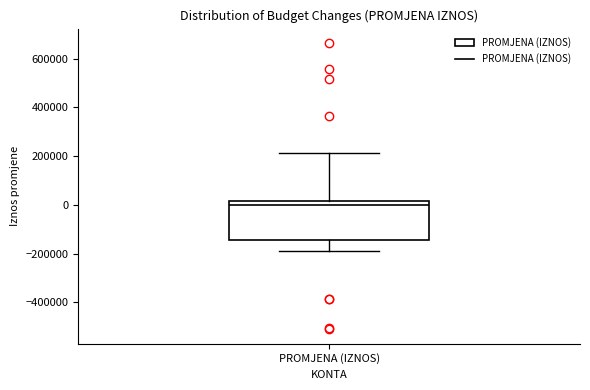

Where is the upper edge of the box for PROMJENA (IZNOS) on the y-axis? The values are not printed on the chart, so give them approximately, as read against the axis.

20000